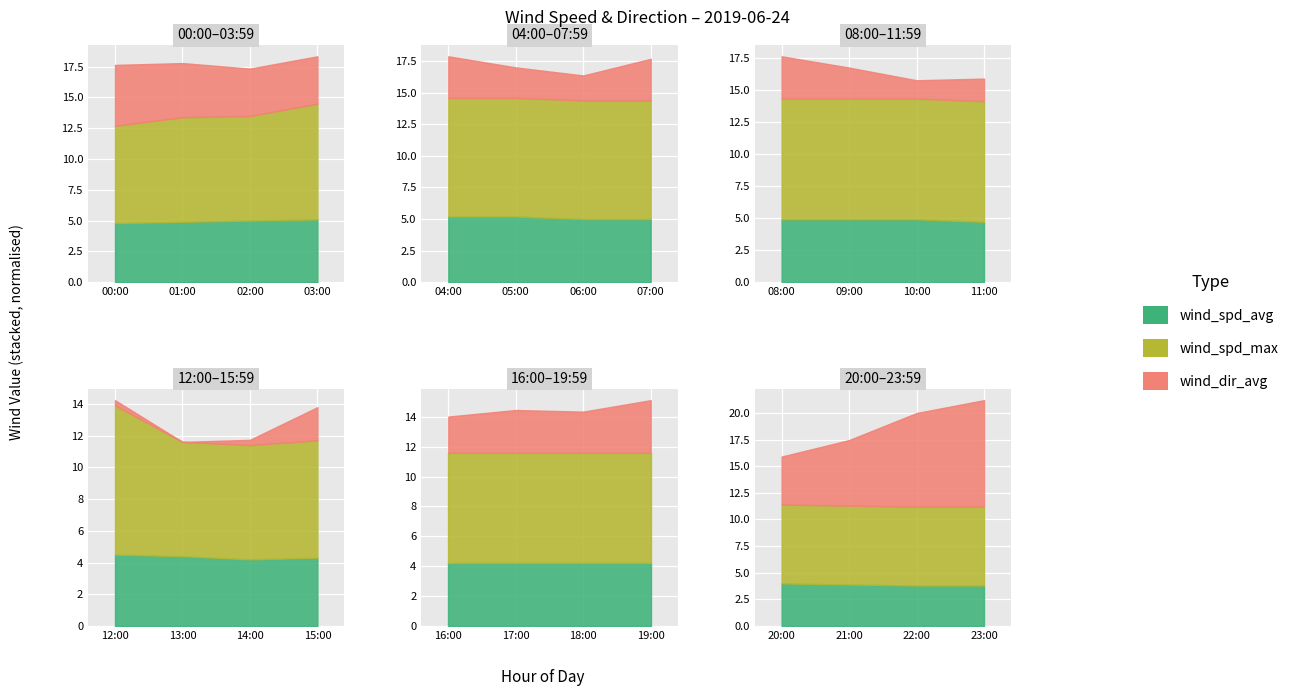

What are all the series names shown in the legend?

wind_spd_avg, wind_spd_max, wind_dir_avg